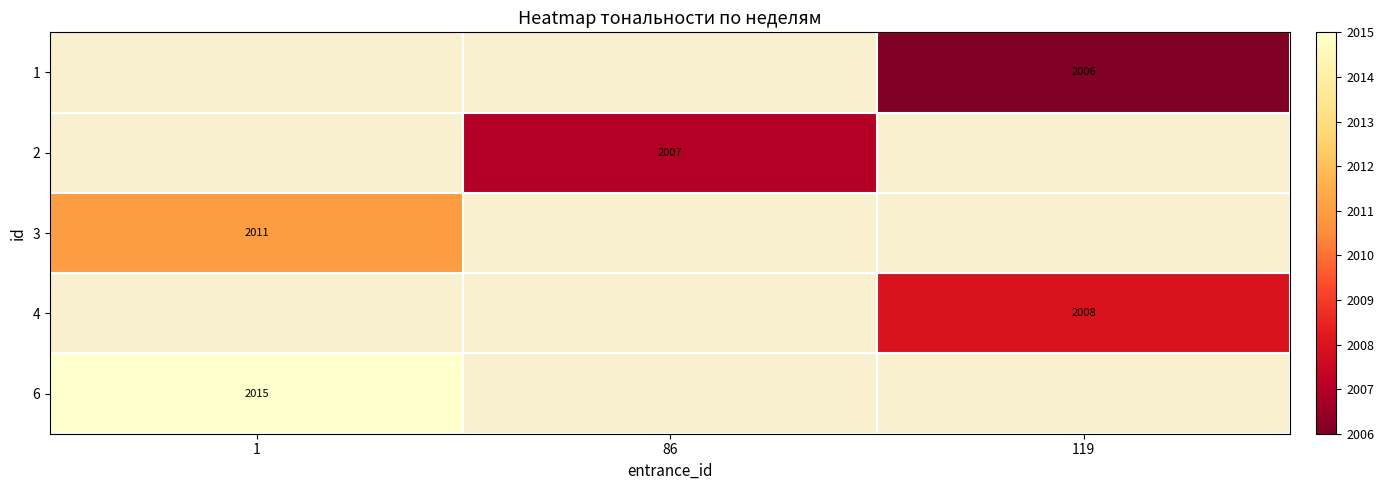

The value of 6 at 1 is 2015. True or false?

True